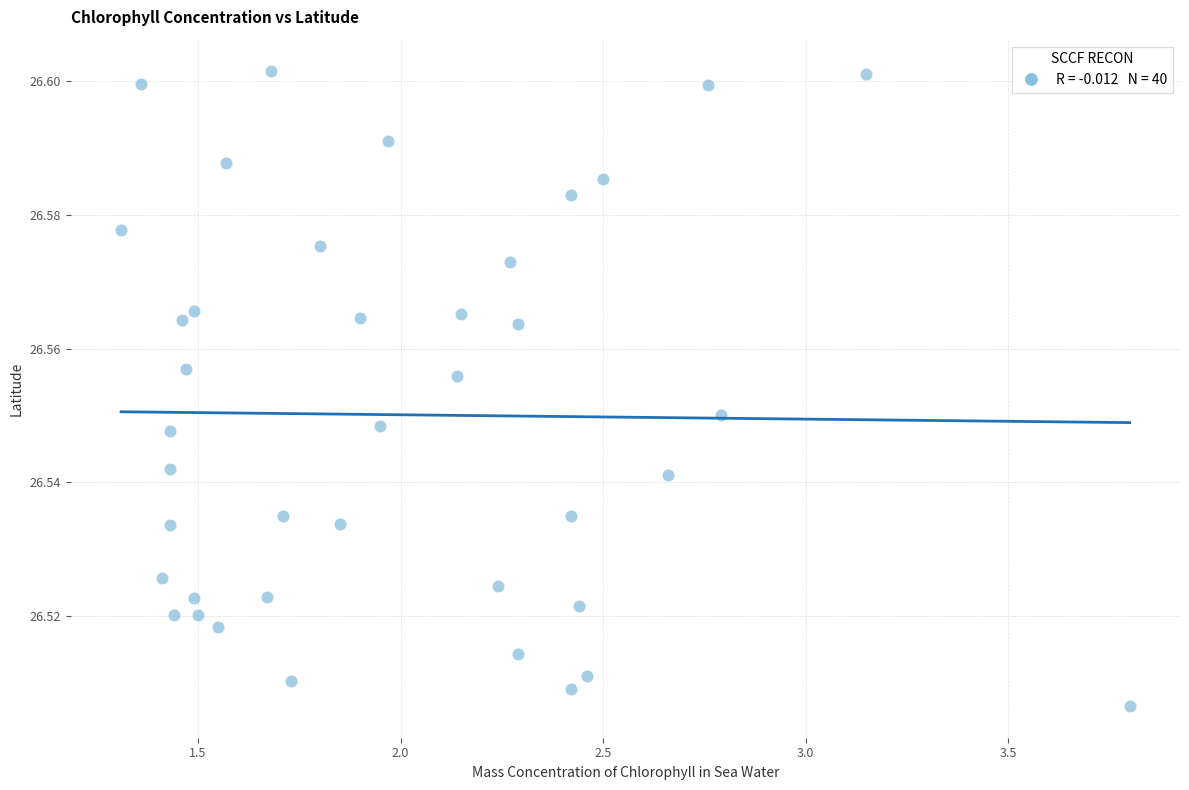

What is the range of X values (max minus min)?

2.5